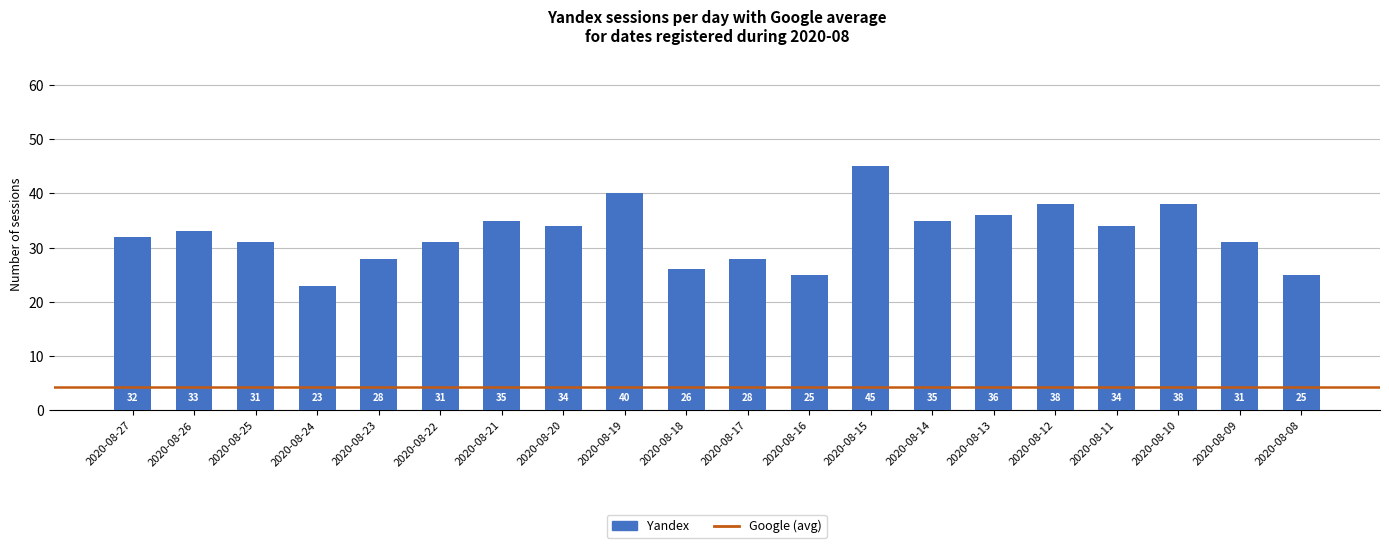

What is the maximum value shown in the chart?

45